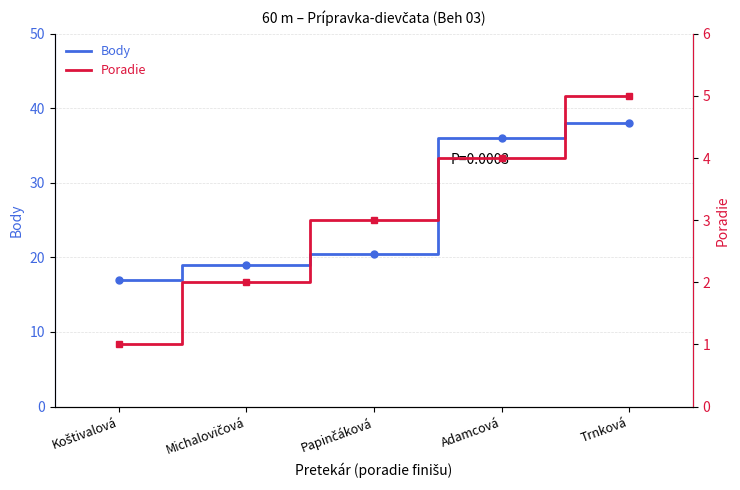

Which has a higher value, Michalovičová or Koštivalová?

Michalovičová